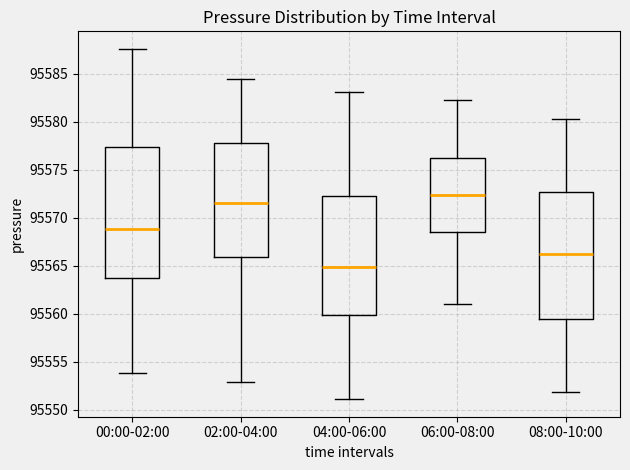

Reading left to right, transcribe this box plot: for each box, give where its median line is, the range the box spans, and where its two whiskers end, as read against the y-axis. The values are not printed on the chart, so give them approximately, as read against the axis.

00:00-02:00: median 95569.0, box 95563.5 to 95577.5, whiskers 95554.0 to 95587.5
02:00-04:00: median 95571.5, box 95566.0 to 95577.5, whiskers 95553.0 to 95584.5
04:00-06:00: median 95565.0, box 95560.0 to 95572.5, whiskers 95551.0 to 95583.0
06:00-08:00: median 95572.5, box 95568.5 to 95576.5, whiskers 95561.0 to 95582.5
08:00-10:00: median 95566.0, box 95559.5 to 95572.5, whiskers 95552.0 to 95580.5